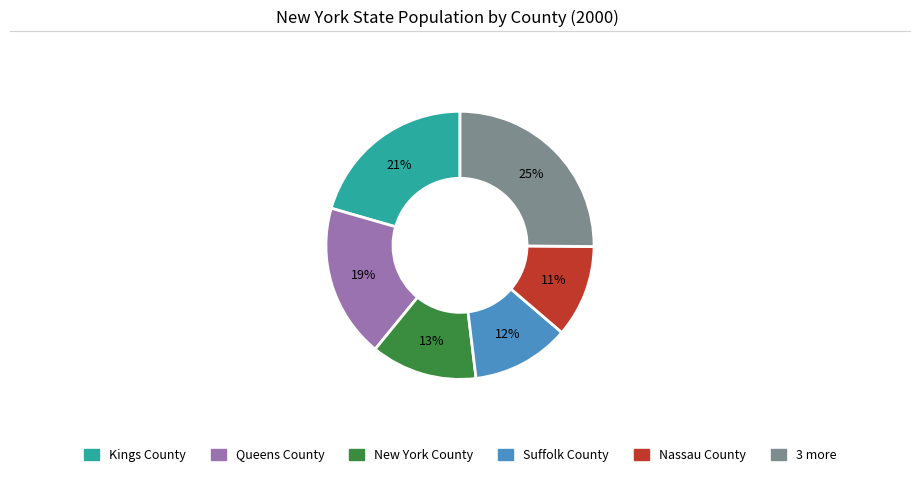

To the nearest percent, what is the average slice percentage?

17%